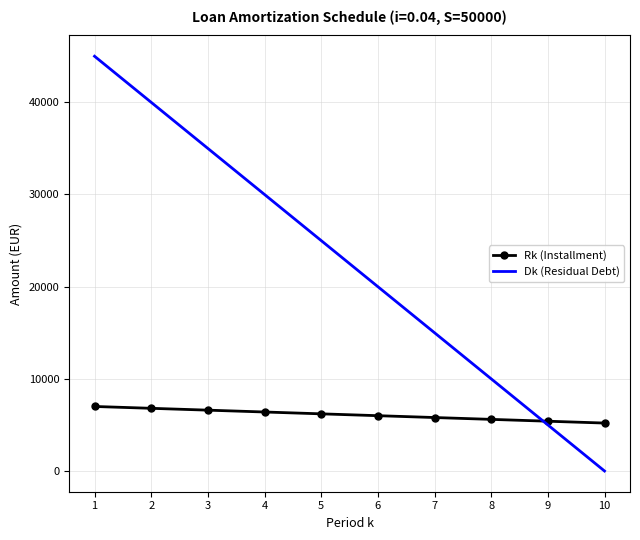

At which category is the sum across all series the highest?

1